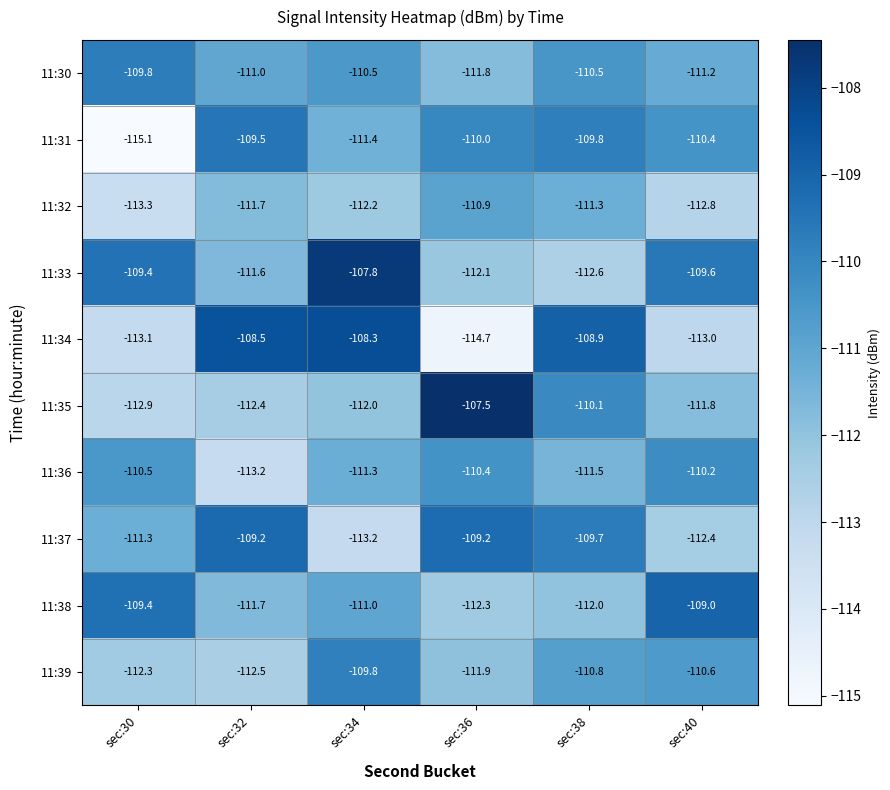

Is the value of 11:33 at sec:34 greater than the value of 11:31 at sec:34?

Yes